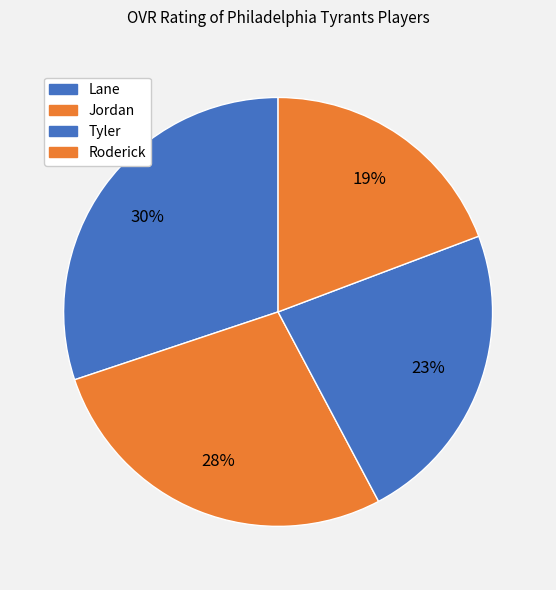

Does Lane represent more than half of the total?

No